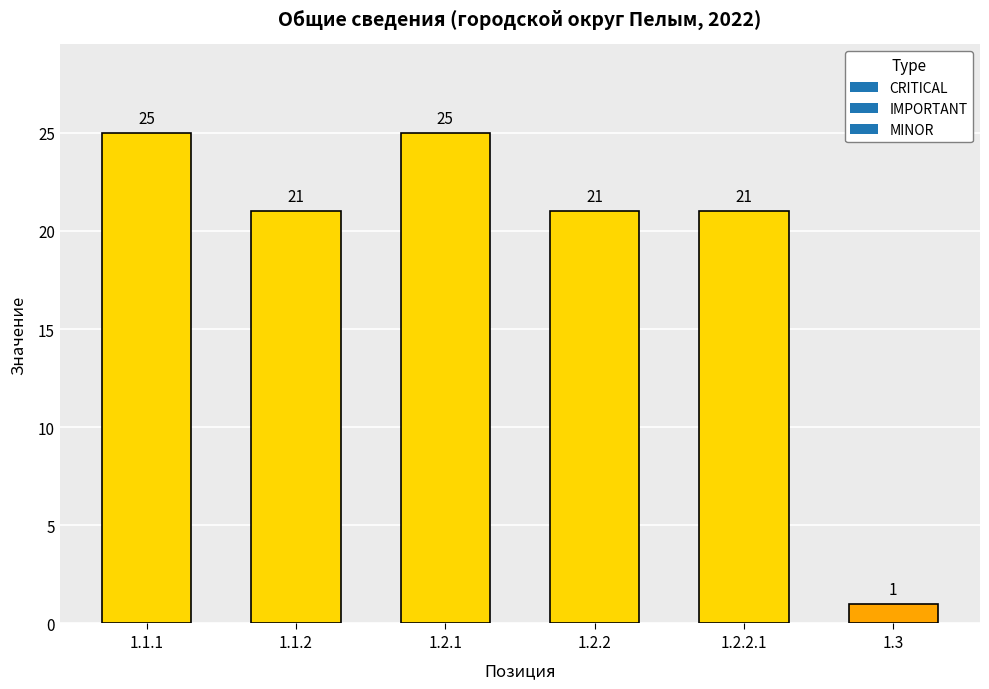

How many bars are there in total?

6